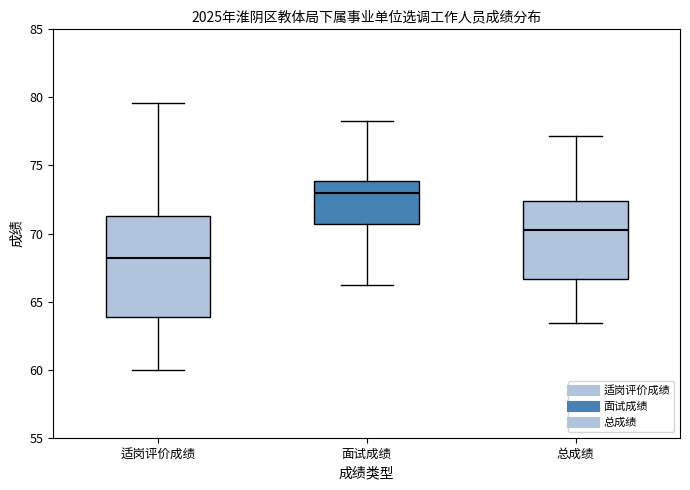

Which box is the tallest, from its lower edge to its upper edge?

适岗评价成绩